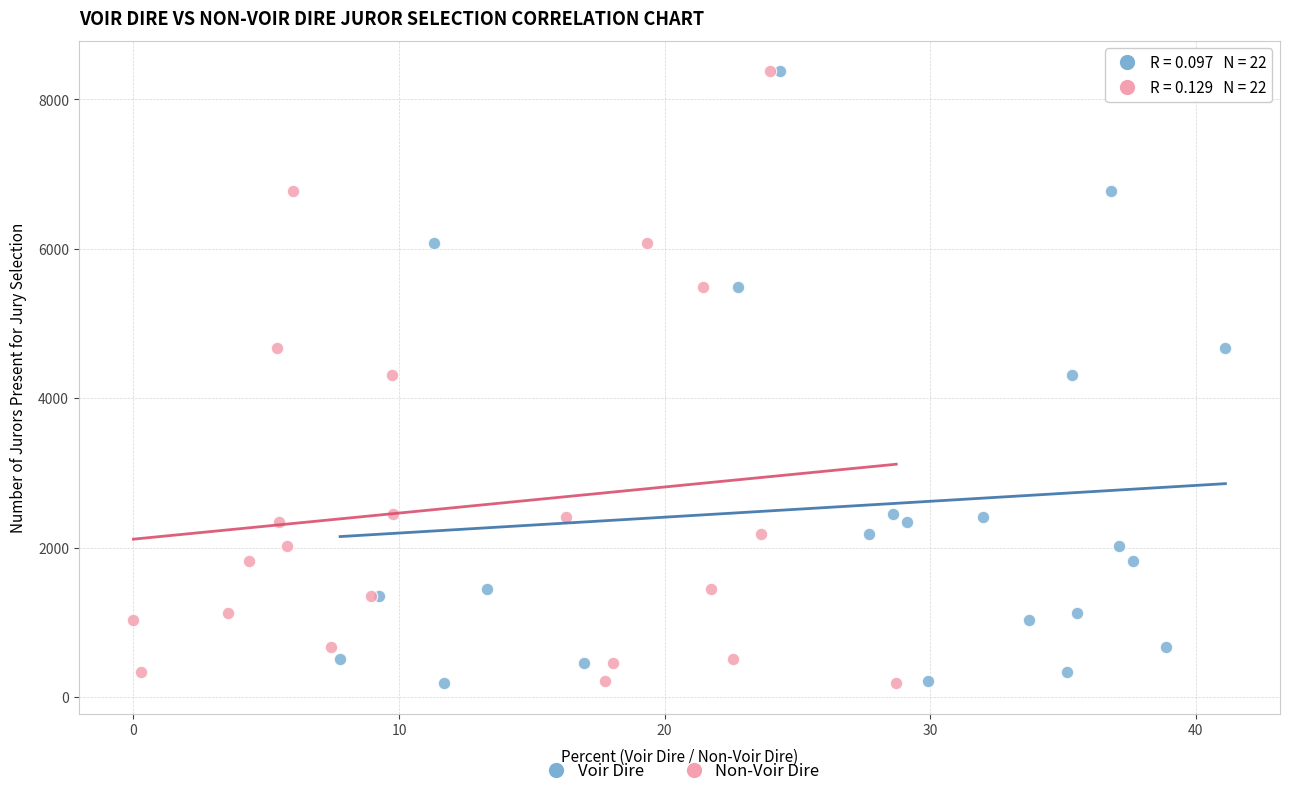

What are all the series names shown in the legend?

Voir Dire, Non-Voir Dire